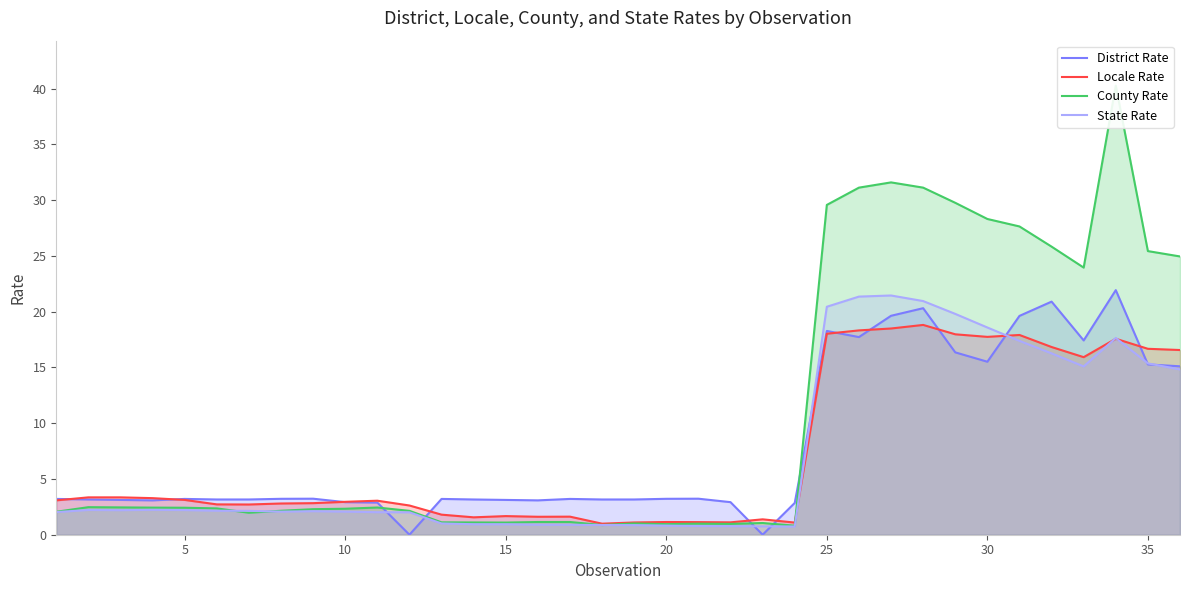

What is the value of the Locale Rate point at the 15th from the left?

1.7